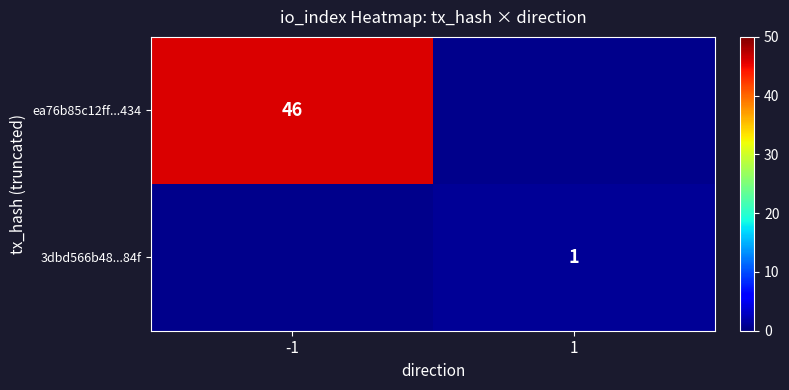

What is the greatest value displayed?

46.0